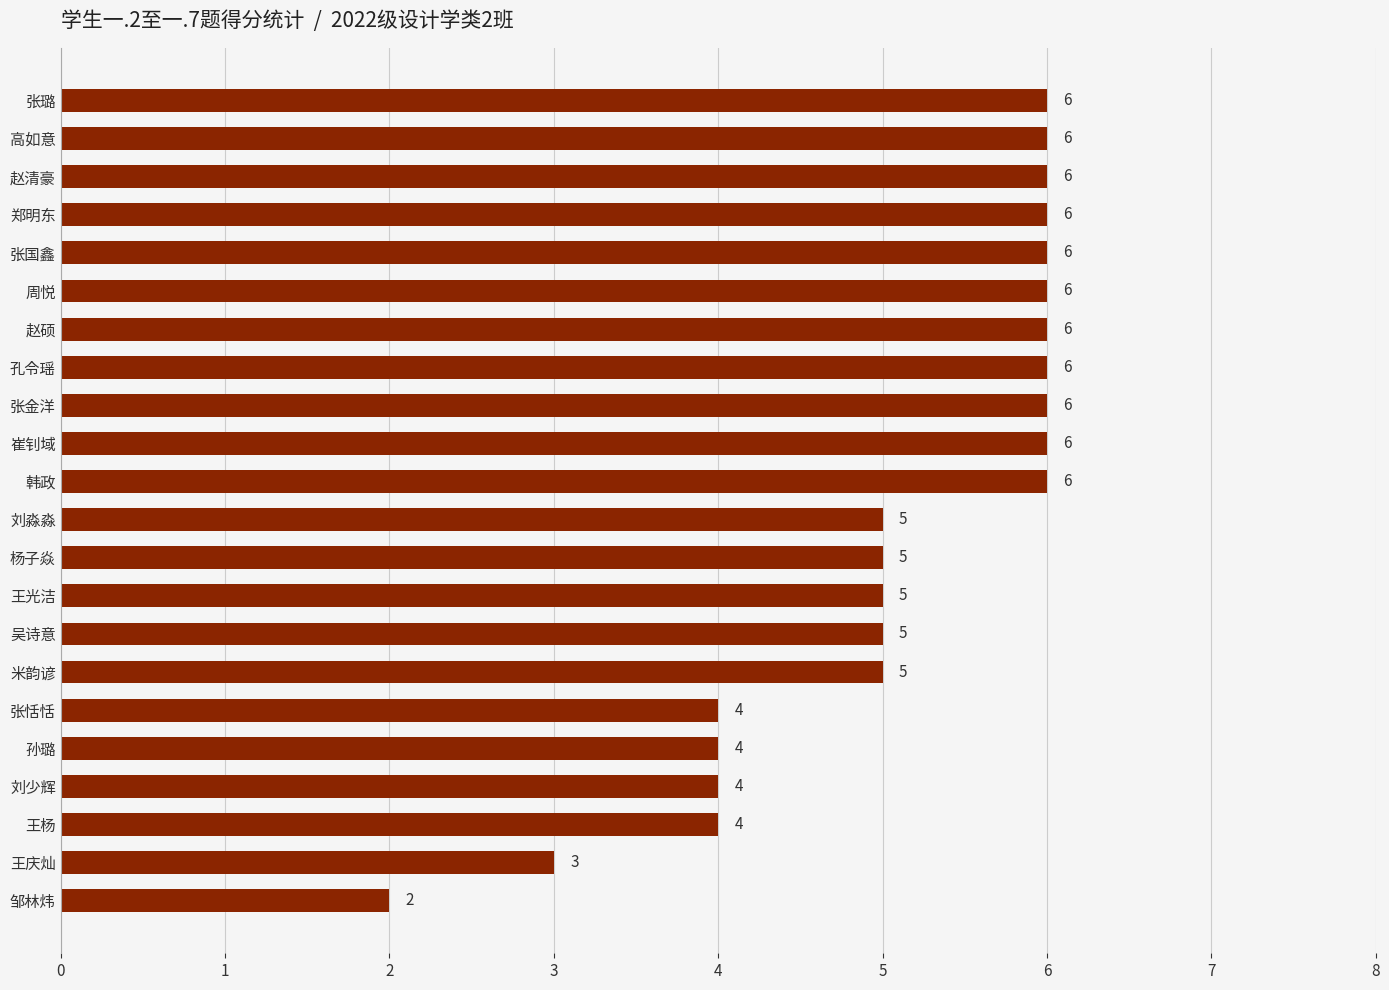

Does the chart contain any negative values?

No